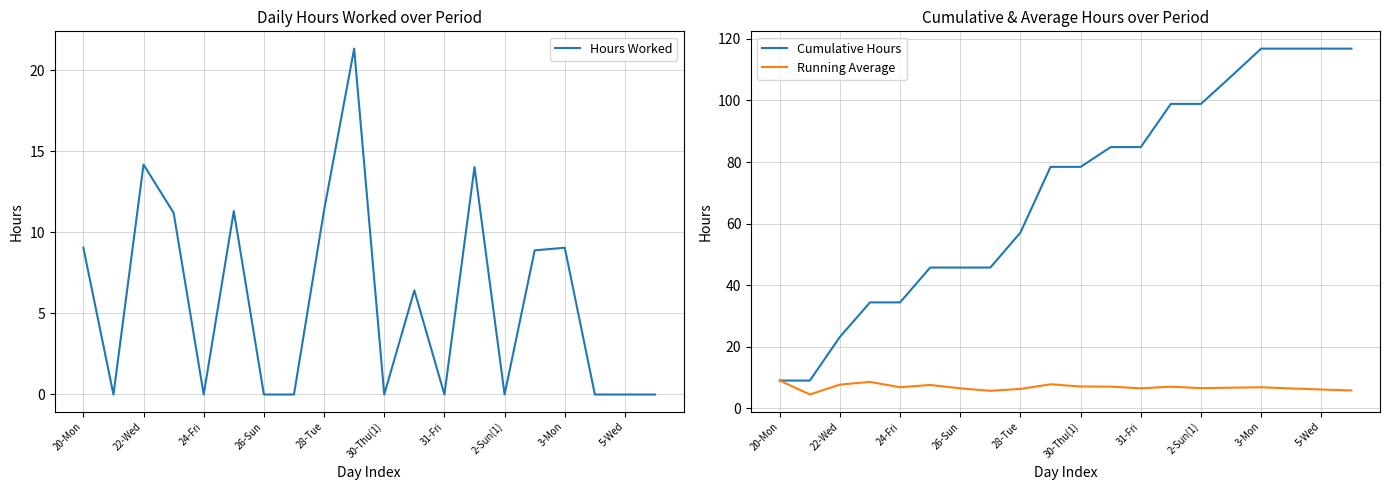

How many data points in Hours Worked are less than 6?

10